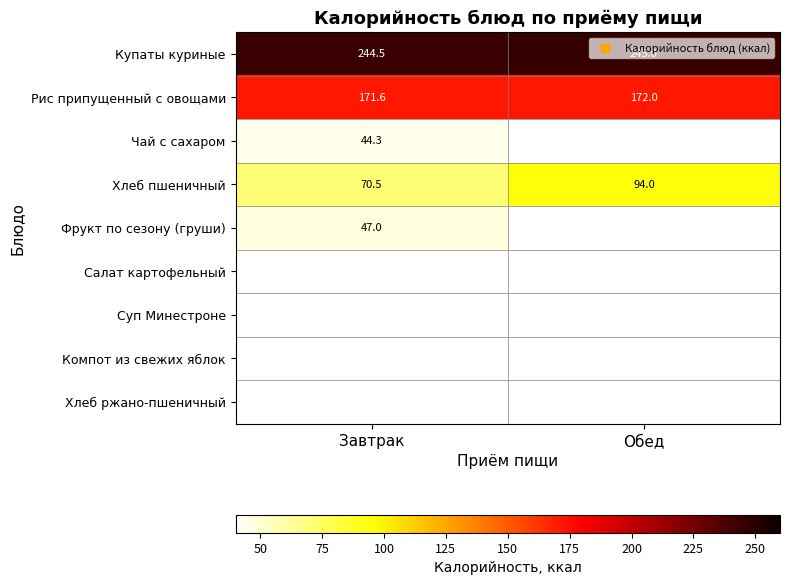

Which category has the highest value in the Хлеб пшеничный series?

Обед